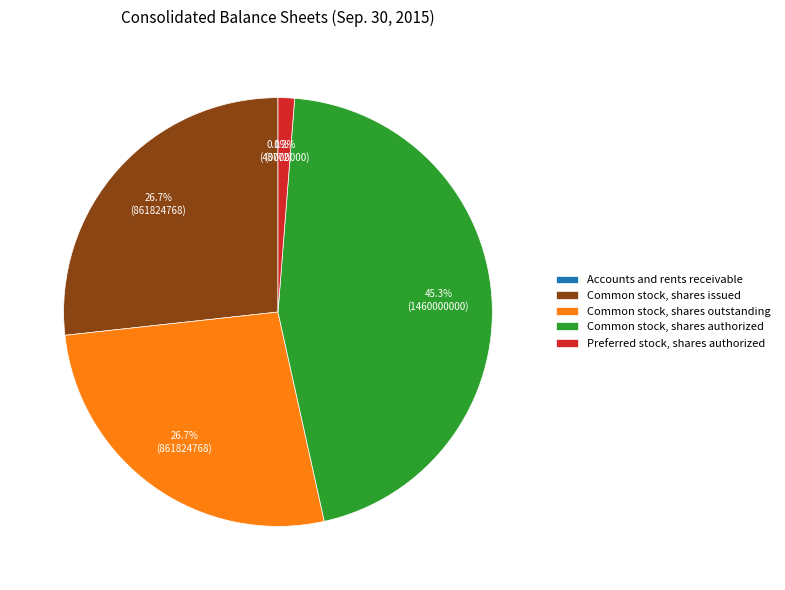

To the nearest percent, what portion does Common stock, shares outstanding represent?

27%